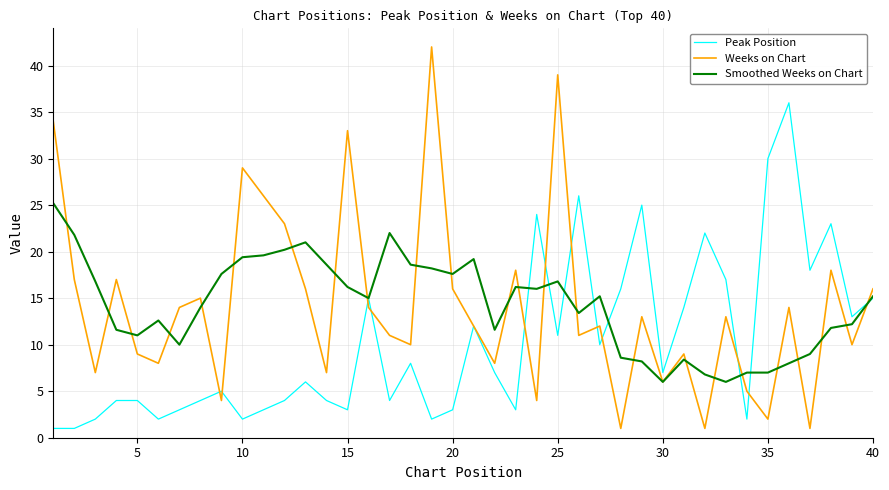

What is the highest value of the Smoothed Weeks on Chart series?

25.2